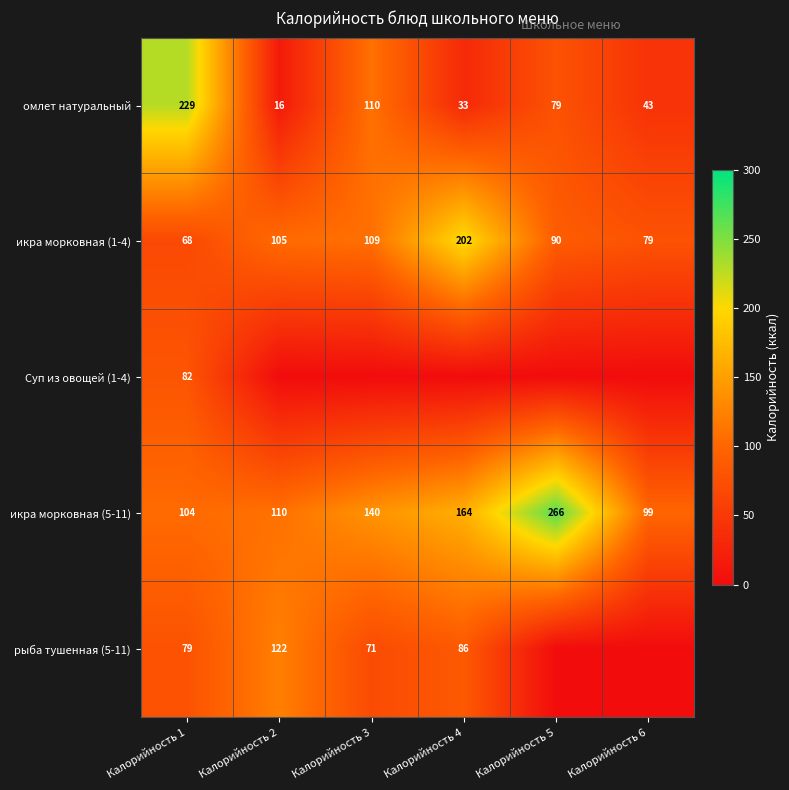

List the labels in order of икра морковная (1-4) value, smallest first.

Калорийность 1, Калорийность 6, Калорийность 5, Калорийность 2, Калорийность 3, Калорийность 4